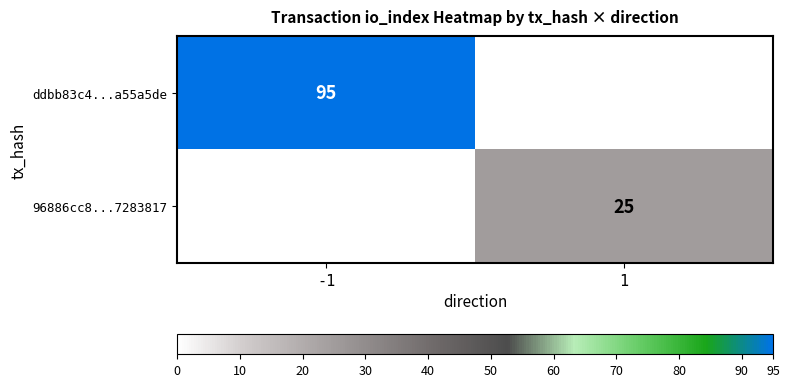

Is it true that ddbb83c4...a55a5de equals 95 at -1?

True